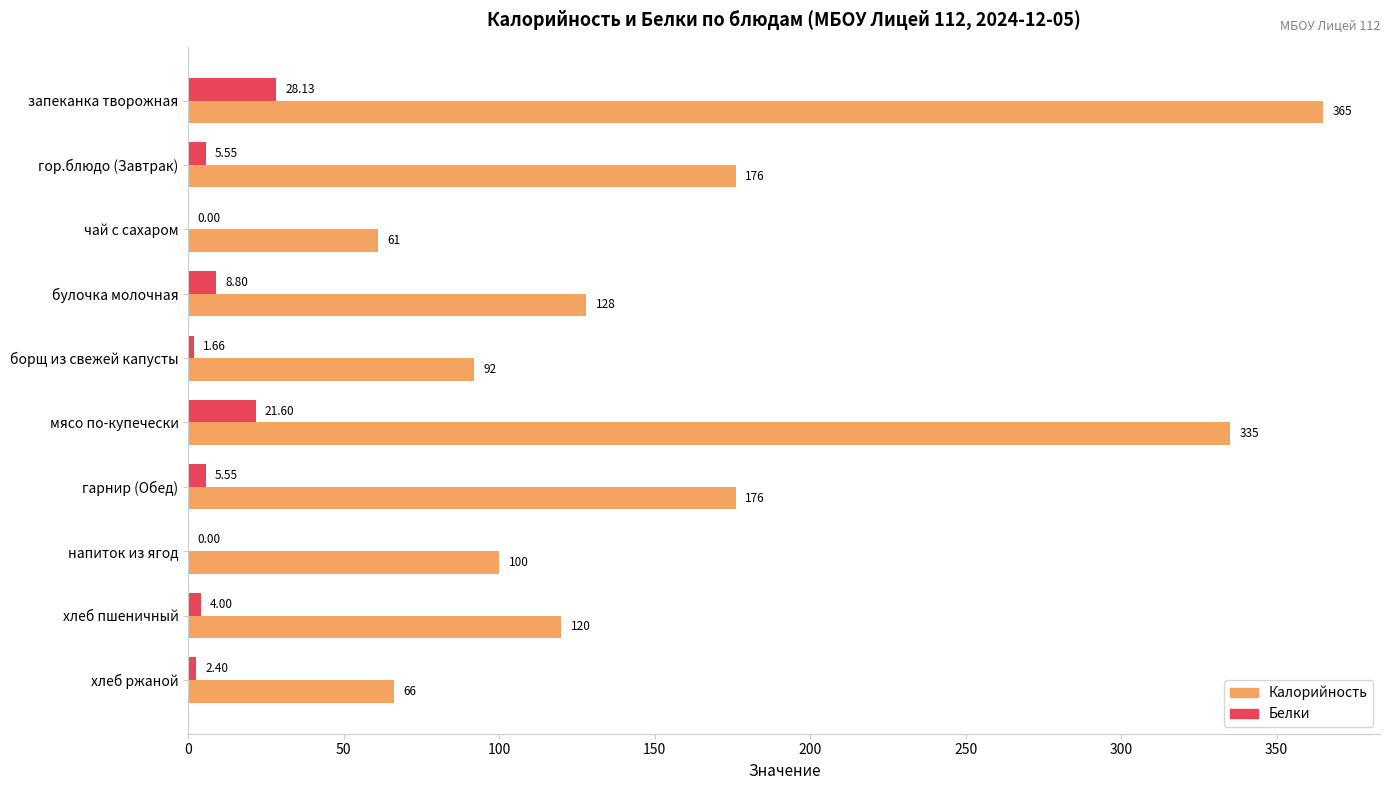

How many data points in Белки are above 5?

5